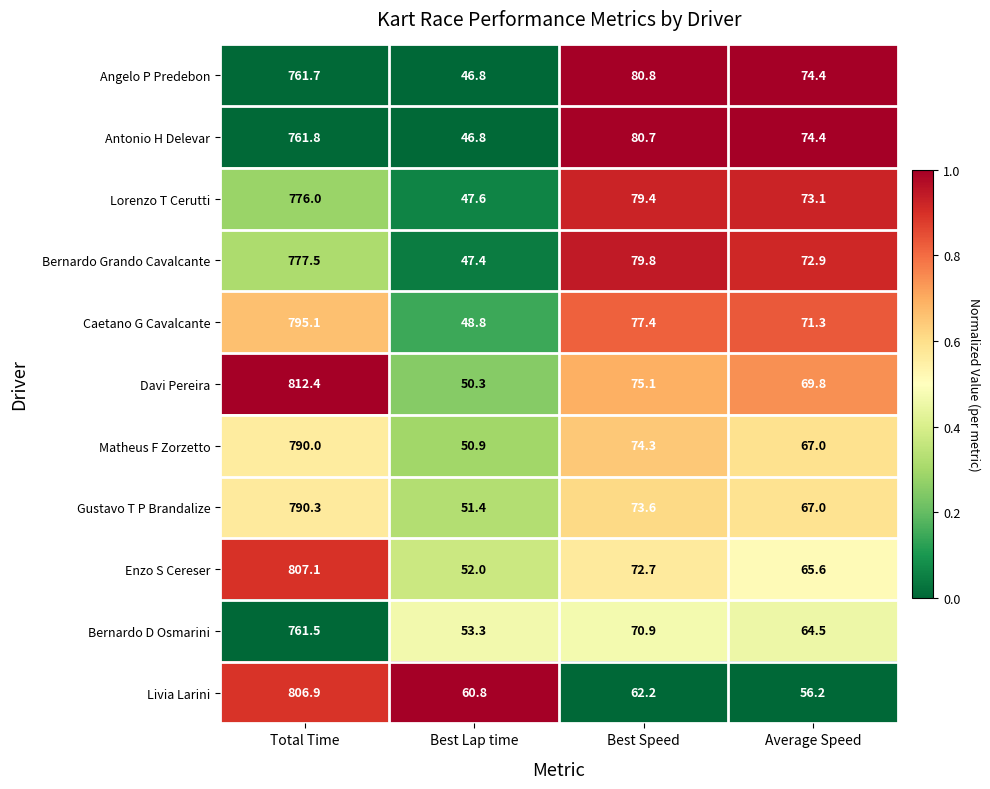

What is the sum of all Enzo S Cereser values?

997.4